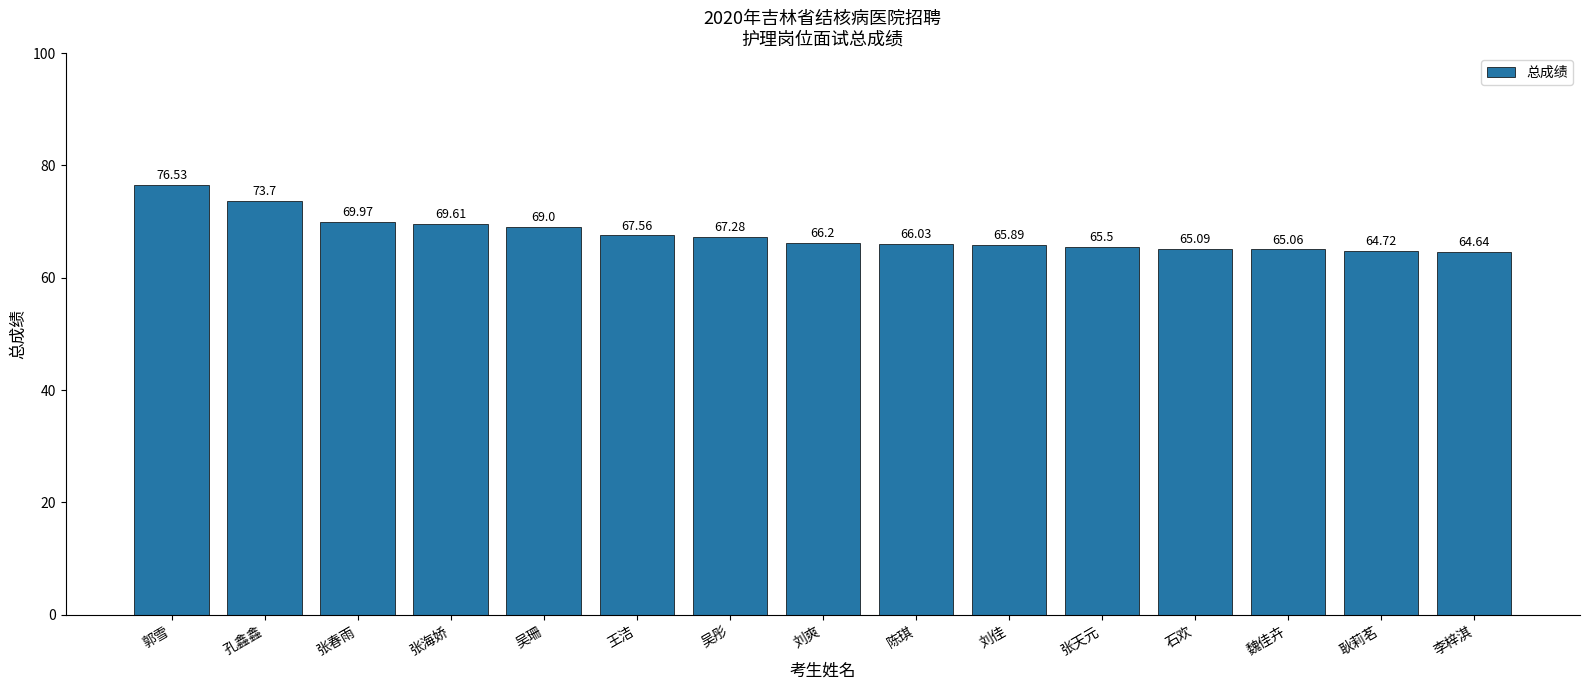

Between 魏佳卉 and 耿莉茗, which is larger?

魏佳卉